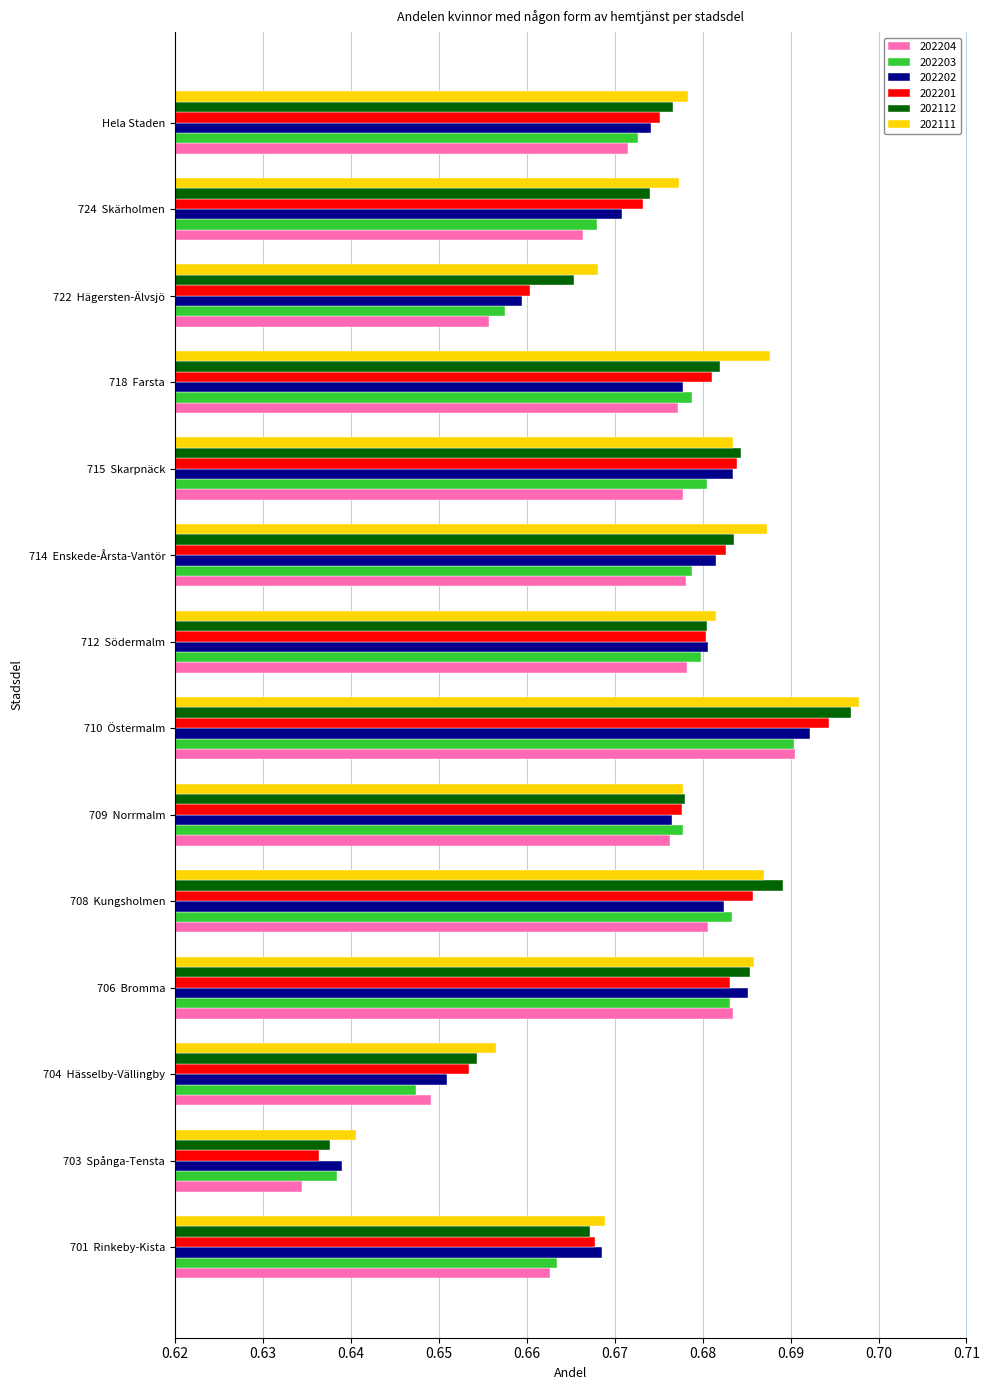

Count the 202202 values in the range 0 to 1.

14